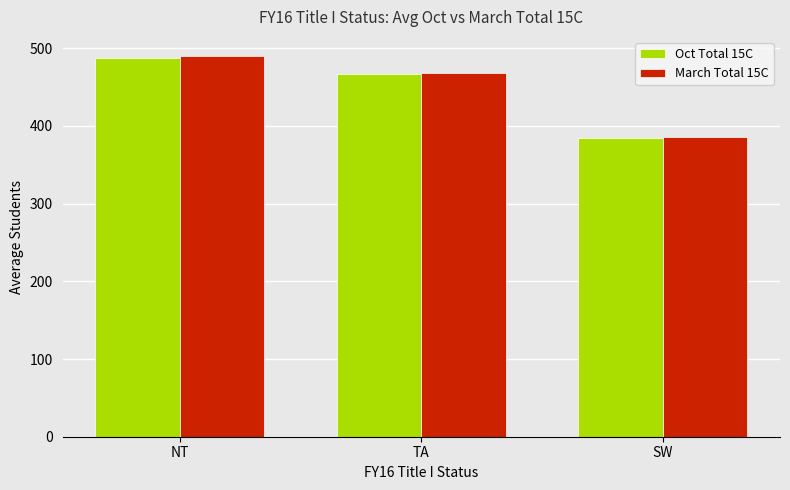

Reading left to right, extract all data points from this chart.

Oct Total 15C: NT=487	TA=467	SW=384
March Total 15C: NT=490	TA=468	SW=386